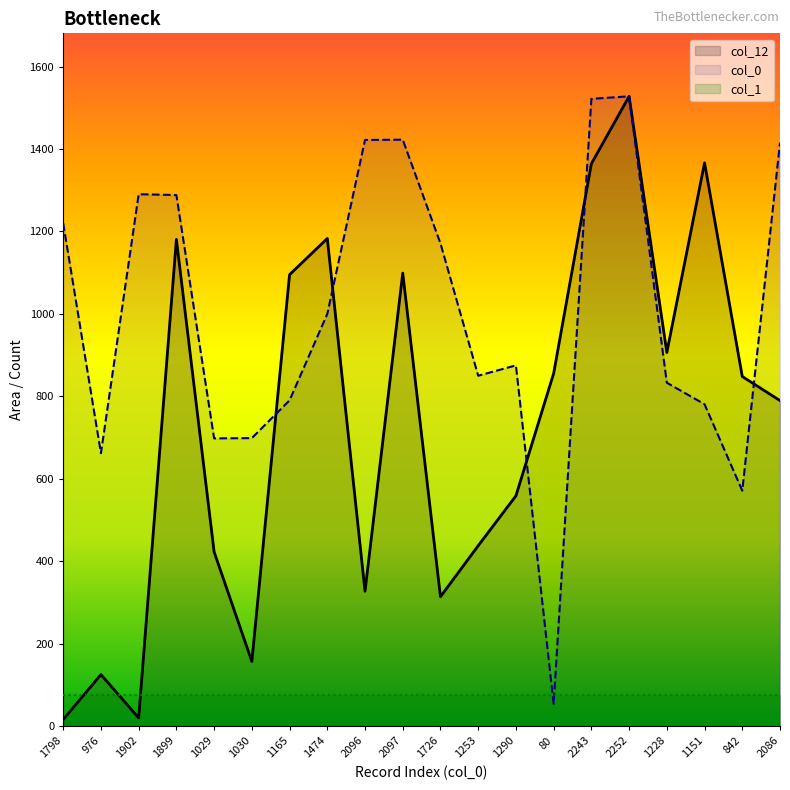

List the series in order of their peak value, lowest first.

col_0, col_12